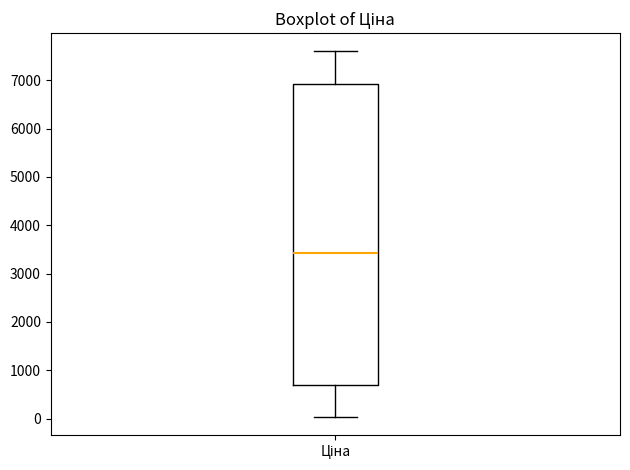

Read this box plot against the y-axis: the position of the median line, the range covered by the box, and the ends of both whiskers. The values are not printed on the chart, so give them approximately, as read against the axis.

median 3400, box 700 to 6900, whiskers 0 to 7600